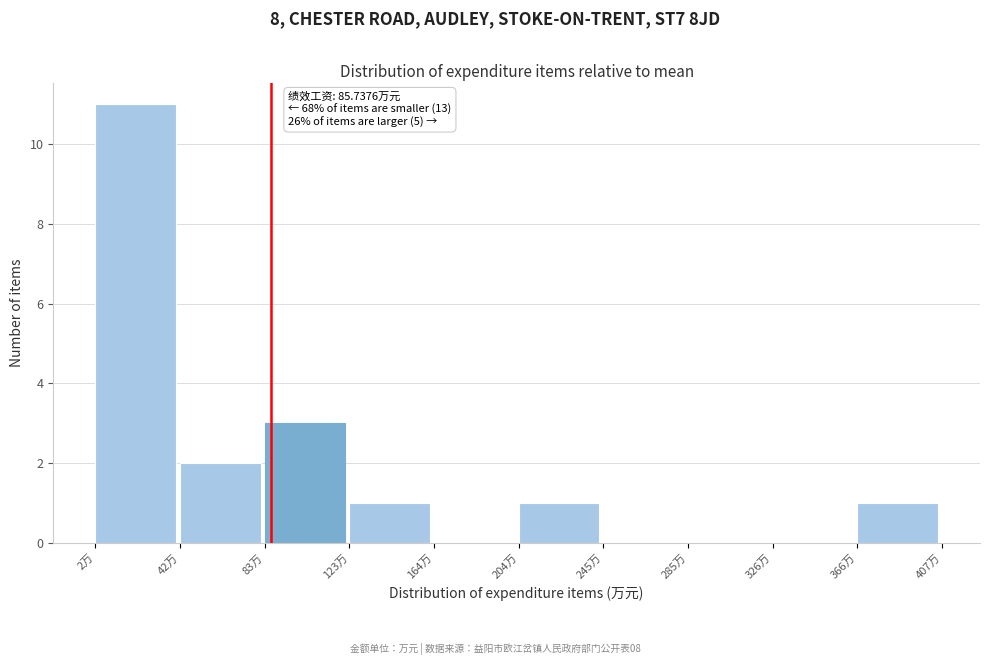

Which range on the x-axis has the tallest bar?

0 to 40